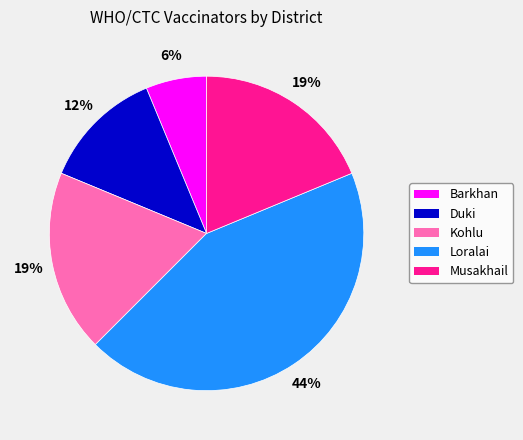

Is there any slice that represents more than half of the pie?

No